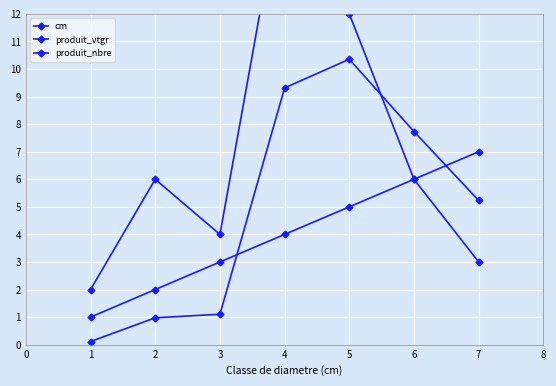

How many data points in produit_nbre are above 6?

2